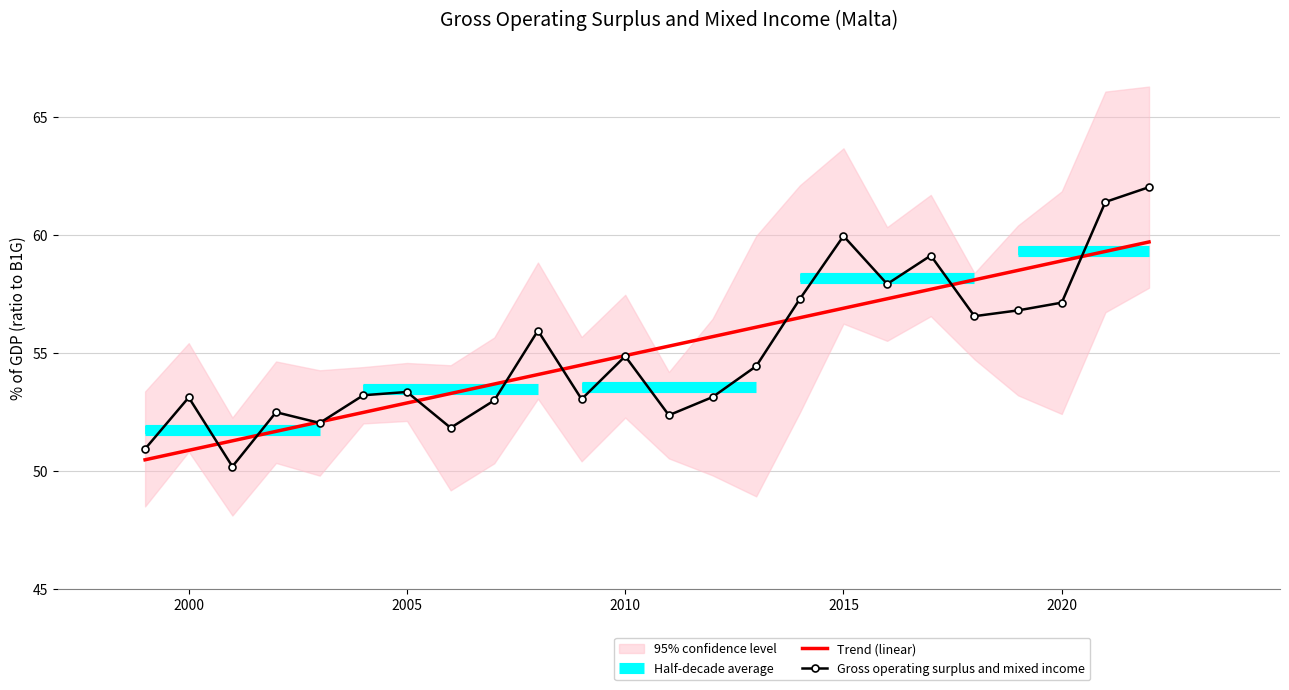

How many points are lower than both their immediate neighbors (excluding endpoints)?

7